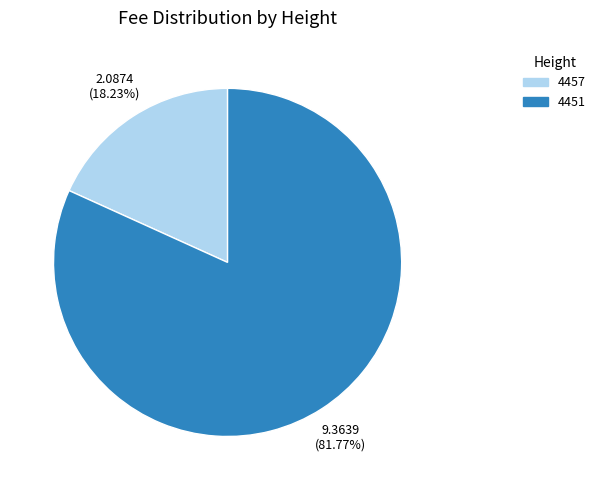

Combined, do 4451 and 4457 account for over 50%?

Yes